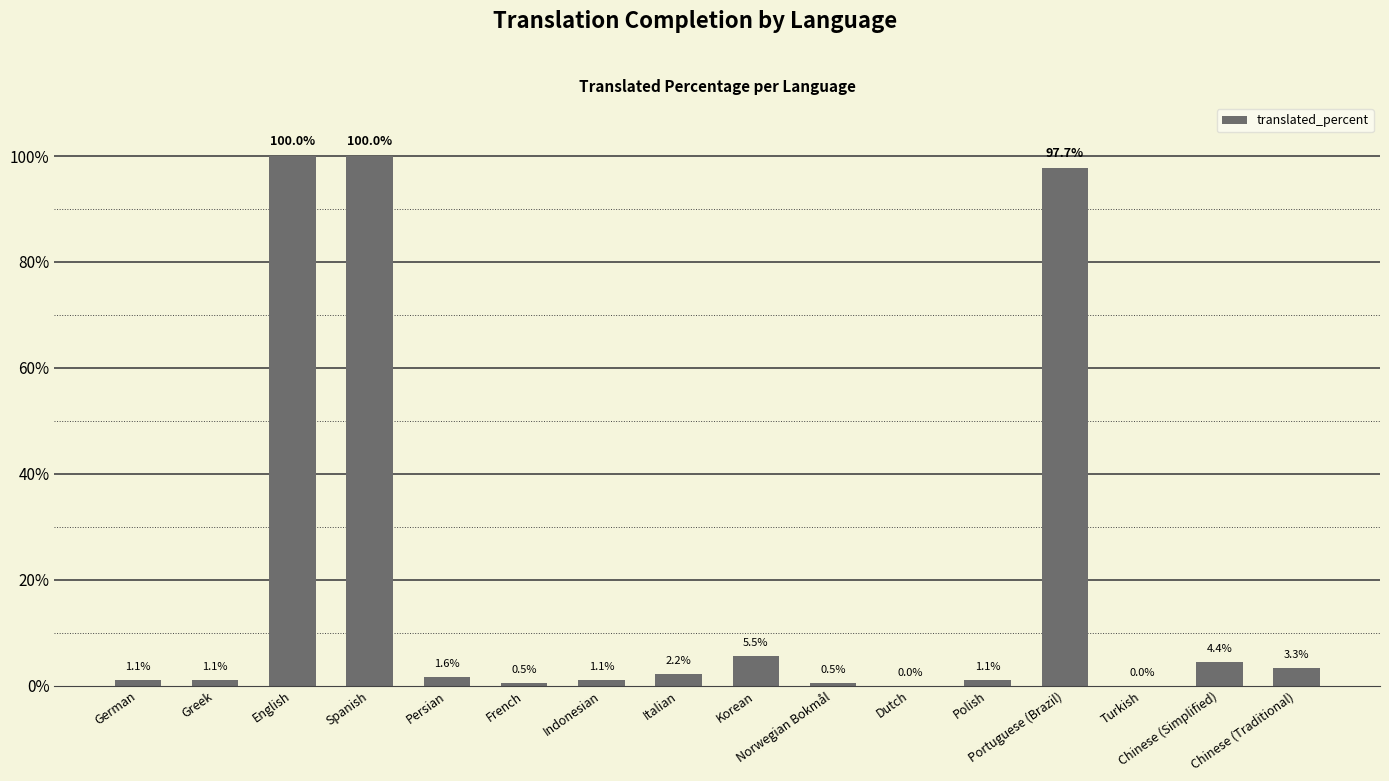

Reading left to right, list all the values displayed in this chart.

German=1.1	Greek=1.1	English=100.0	Spanish=100.0	Persian=1.6	French=0.5	Indonesian=1.1	Italian=2.2	Korean=5.5	Norwegian Bokmål=0.5	Dutch=0.0	Polish=1.1	Portuguese (Brazil)=97.7	Turkish=0.0	Chinese (Simplified)=4.4	Chinese (Traditional)=3.3